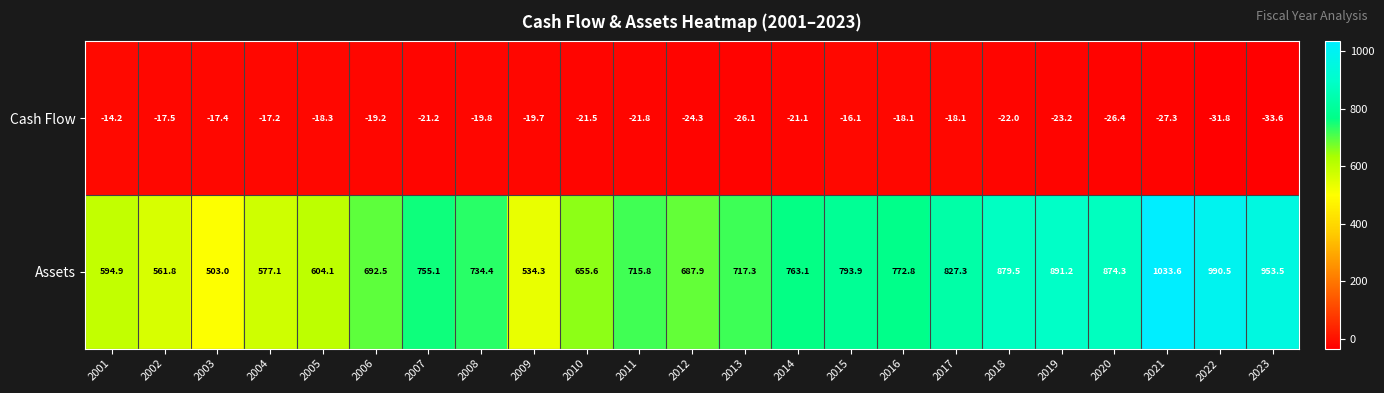

What is the spread (max minus min) of values at 2012?

712.2